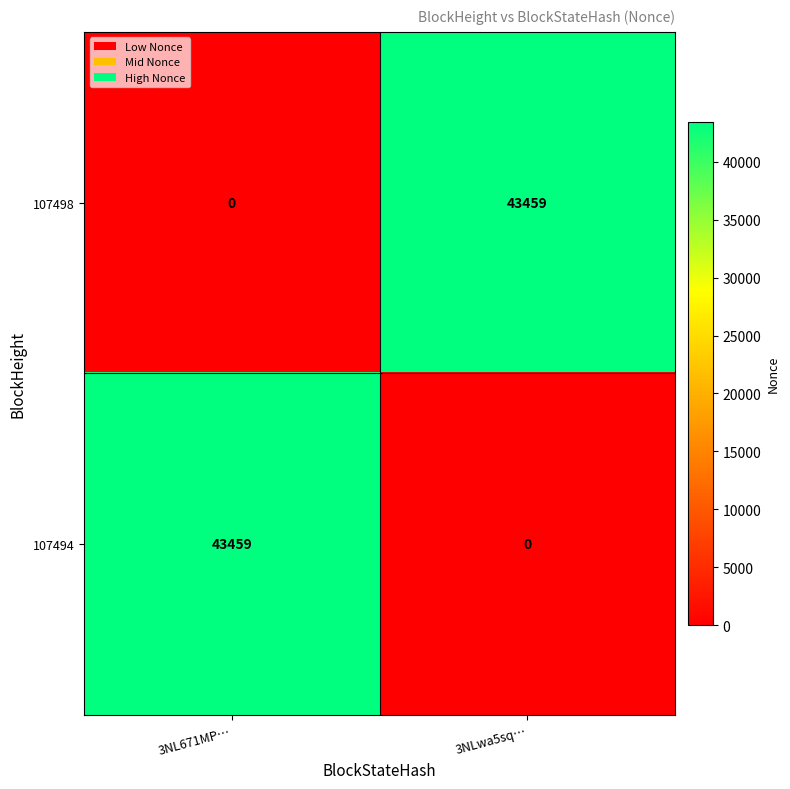

What is the sum of the 107498 values at 3NL671MP… and 3NLwa5sq…?

43459